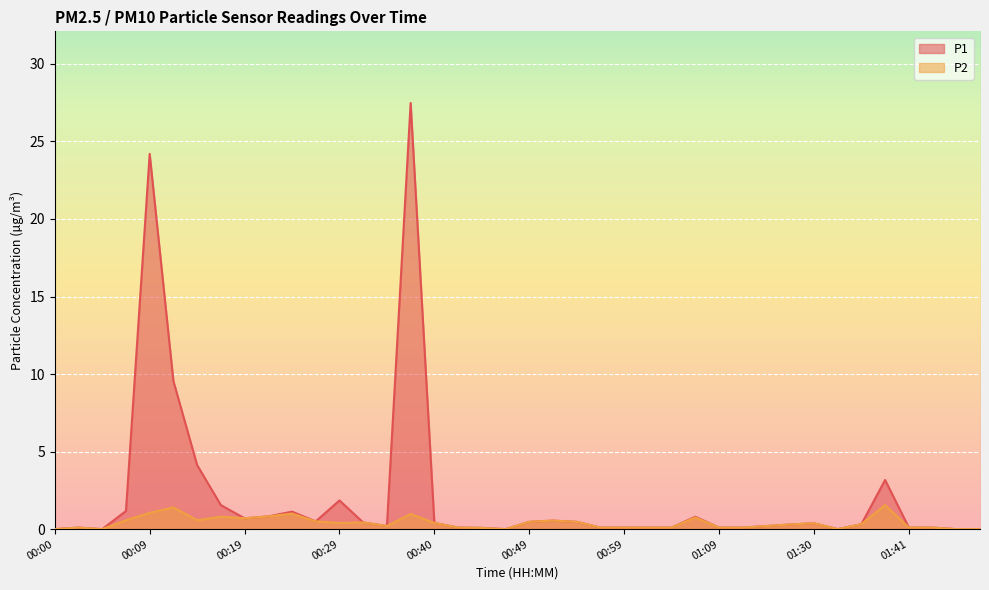

True or false: P2 and P1 cross at least once.

False